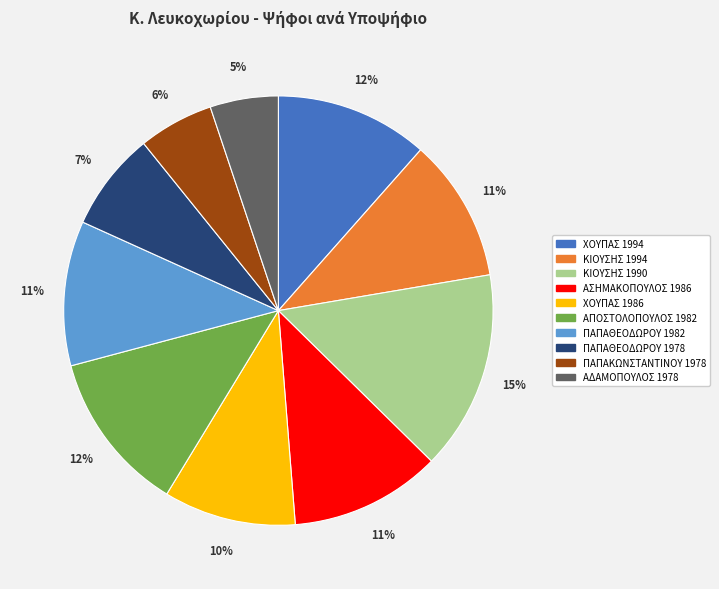

What is the largest slice in the pie chart?

ΚΙΟΥΣΗΣ 1990